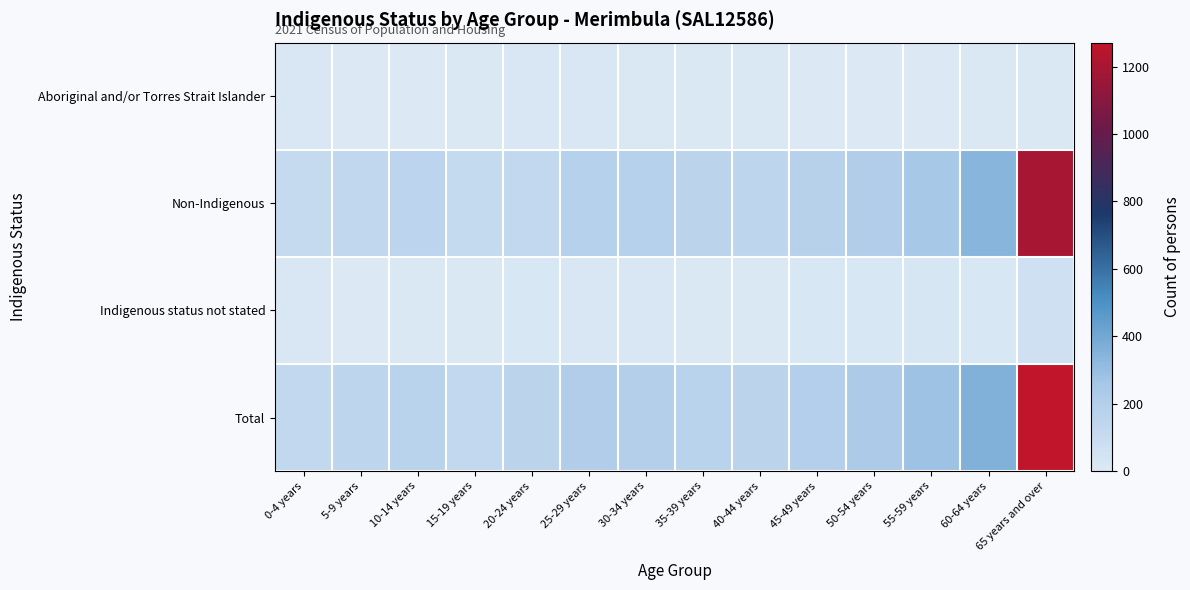

At how many categories does at least one series exceed 811?

1